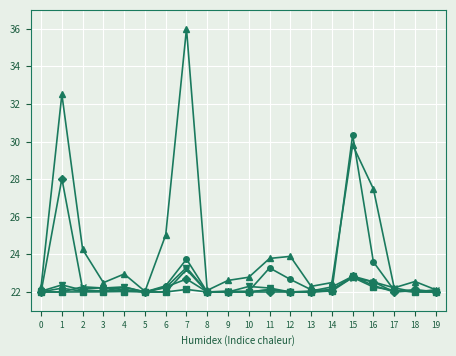

What is the total value across all series at 0?

132.3